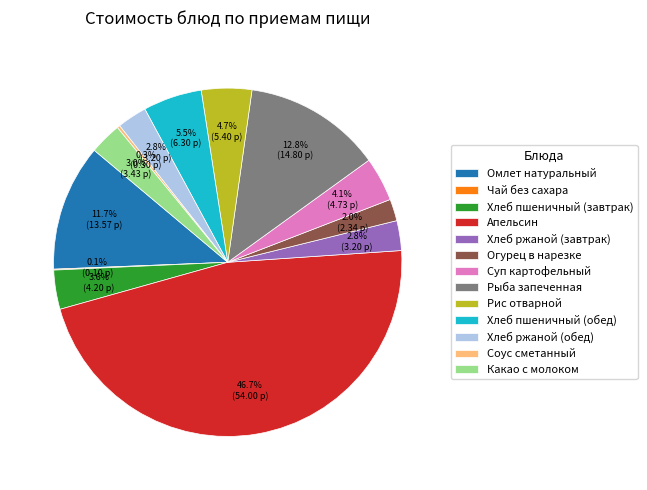

Is the sum of Хлеб ржаной (обед) and Рыба запеченная greater than half?

No